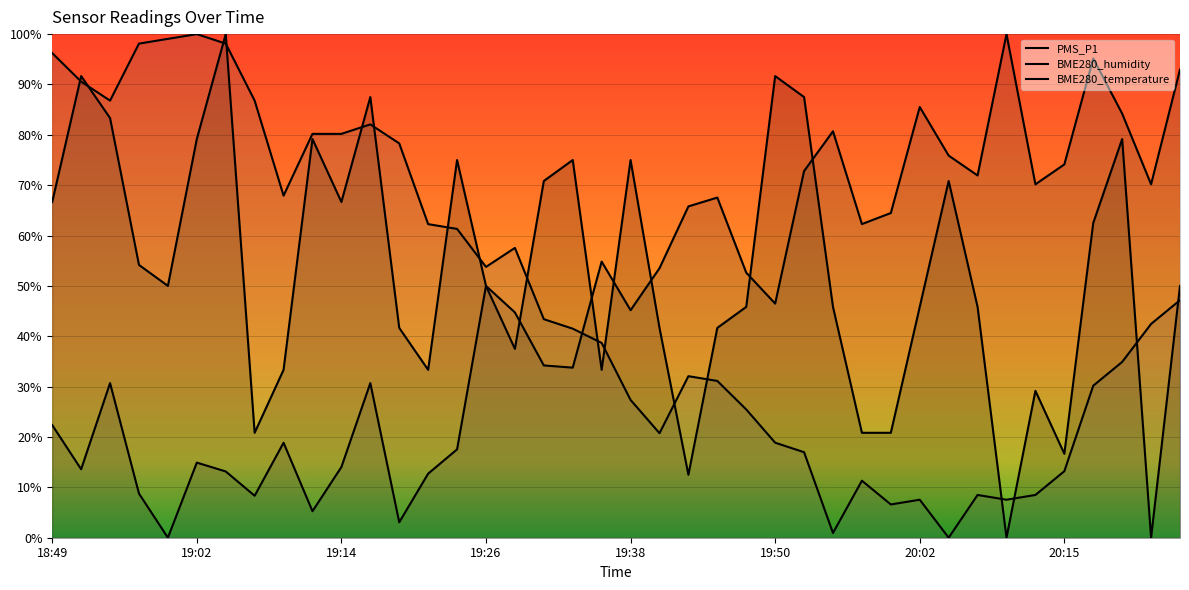

Is it true that BME280_temperature equals 0.1 at 20:10?

True